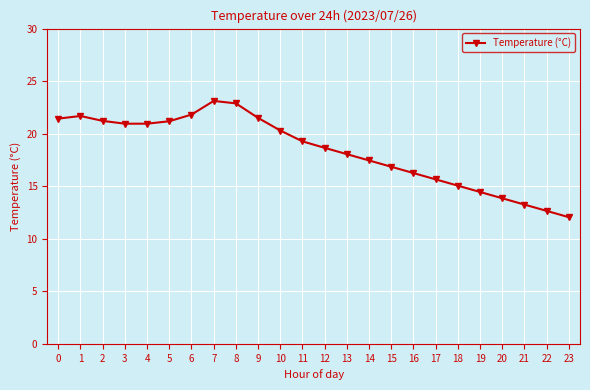

What is the greatest value displayed?

23.1